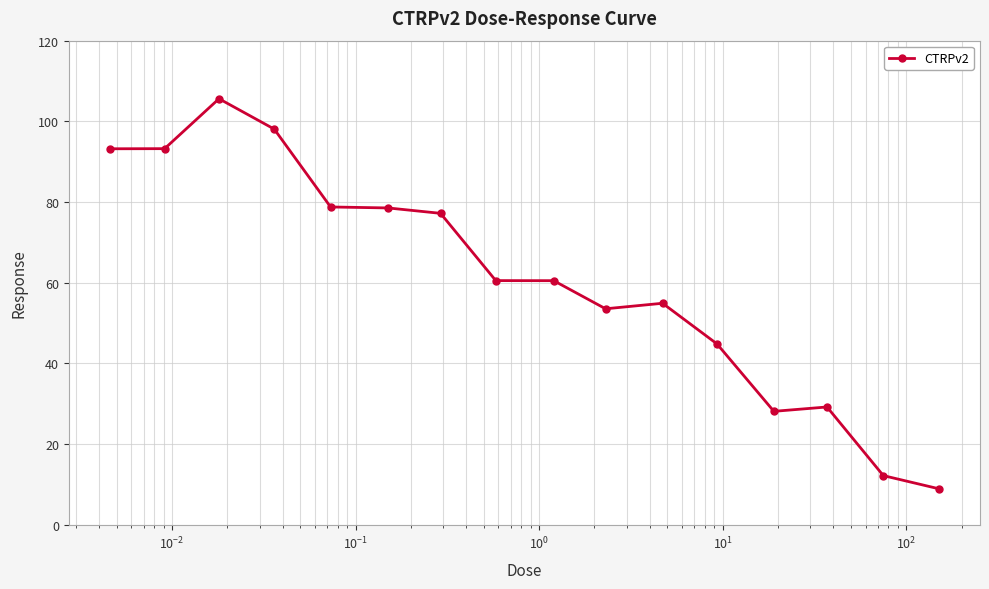

True or false: there are more than 0 points higher than both neighbors.

True